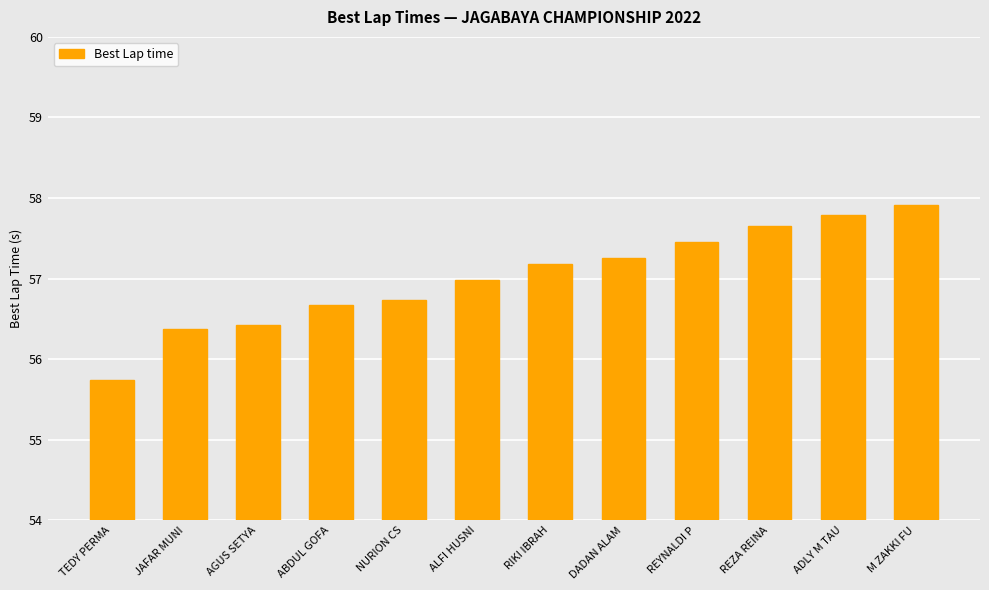

How many categories are shown in the chart?

12